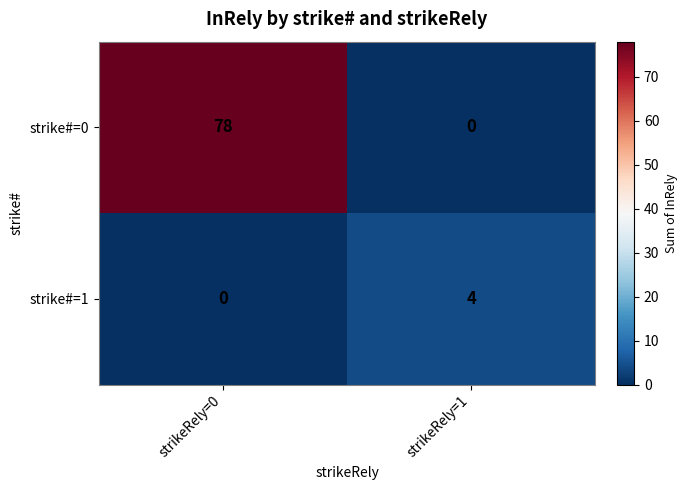

At how many categories does at least one series exceed 21?

1